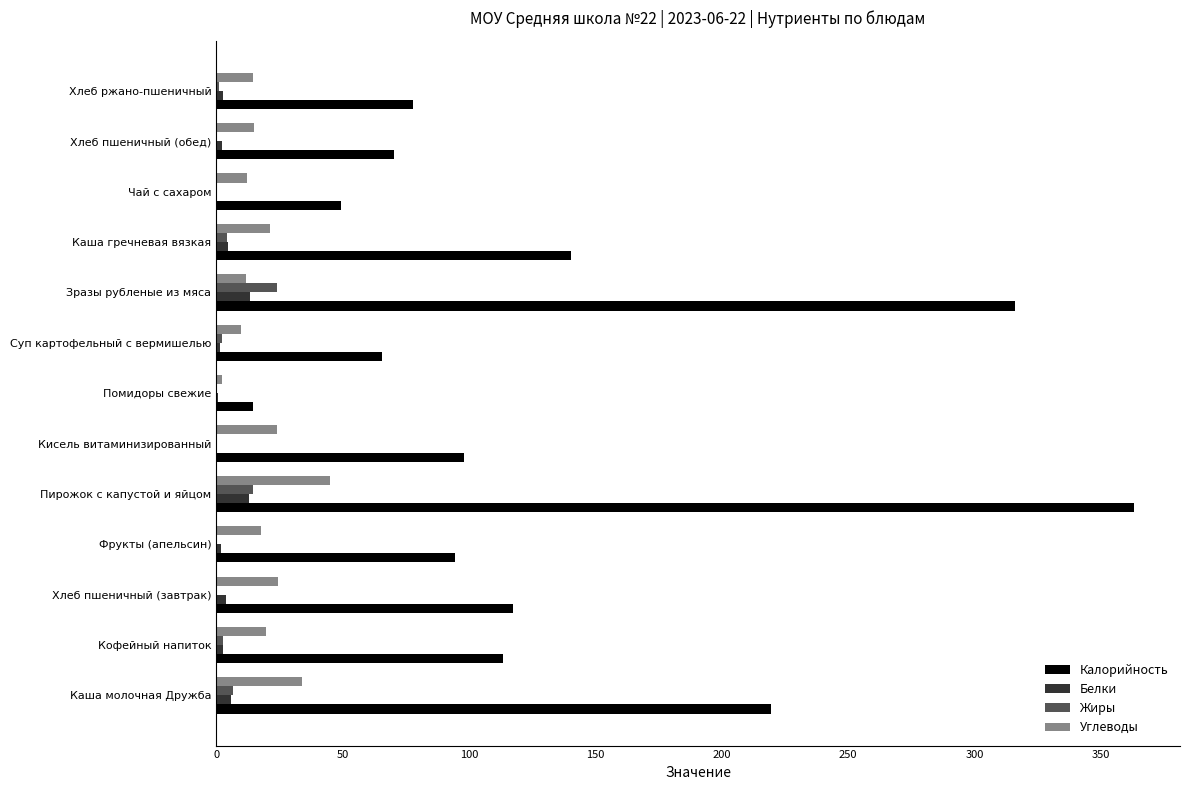

Where is Калорийность nearest to the value 188?

Каша молочная Дружба